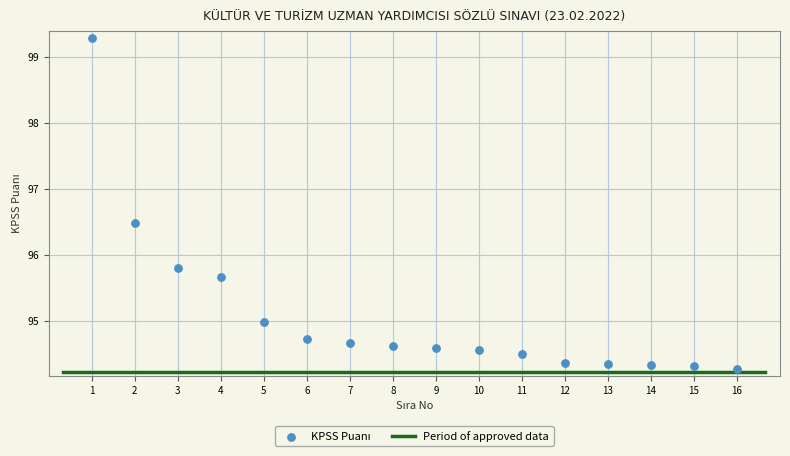

What Y value in the scatter plot is closest to 96?

95.8